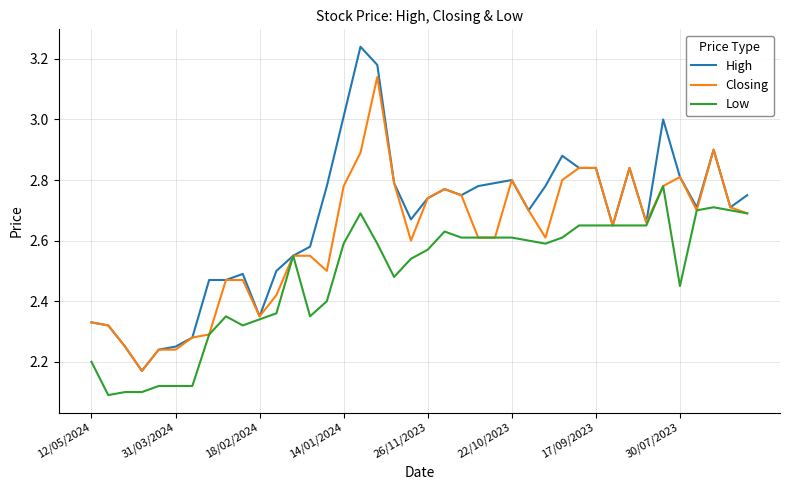

List the series in order of their peak value, lowest first.

Low, Closing, High